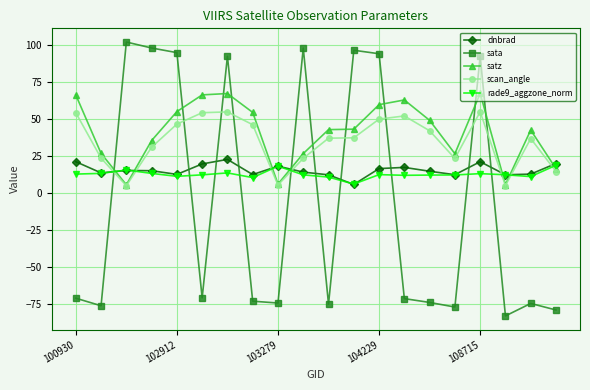

How many intersections are there between dnbrad and scan_angle?

7